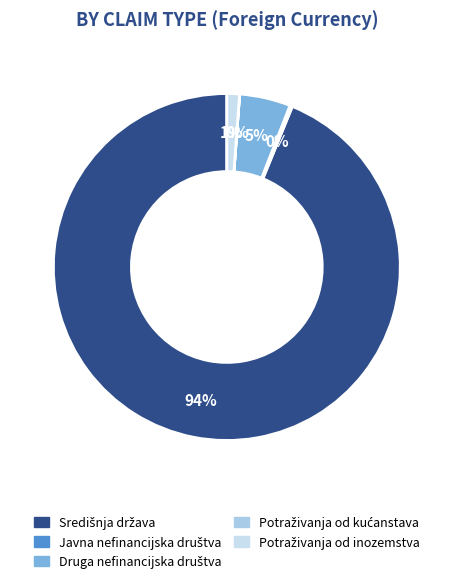

What percentage do Potraživanja od kućanstava and Potraživanja od inozemstva together represent?

1.2%